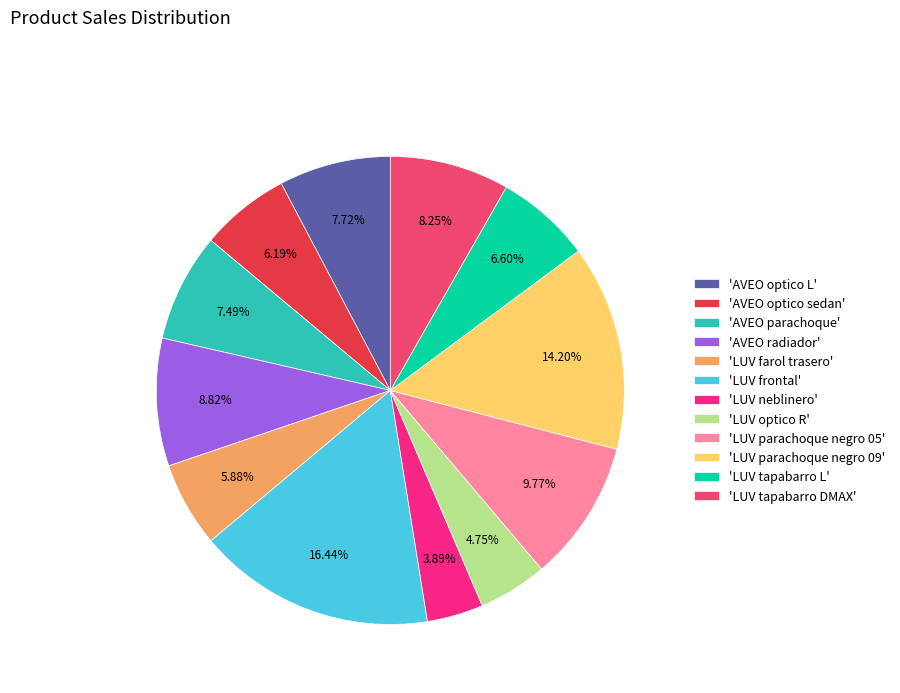

Between 'AVEO radiador' and 'AVEO parachoque', which is larger?

'AVEO radiador'